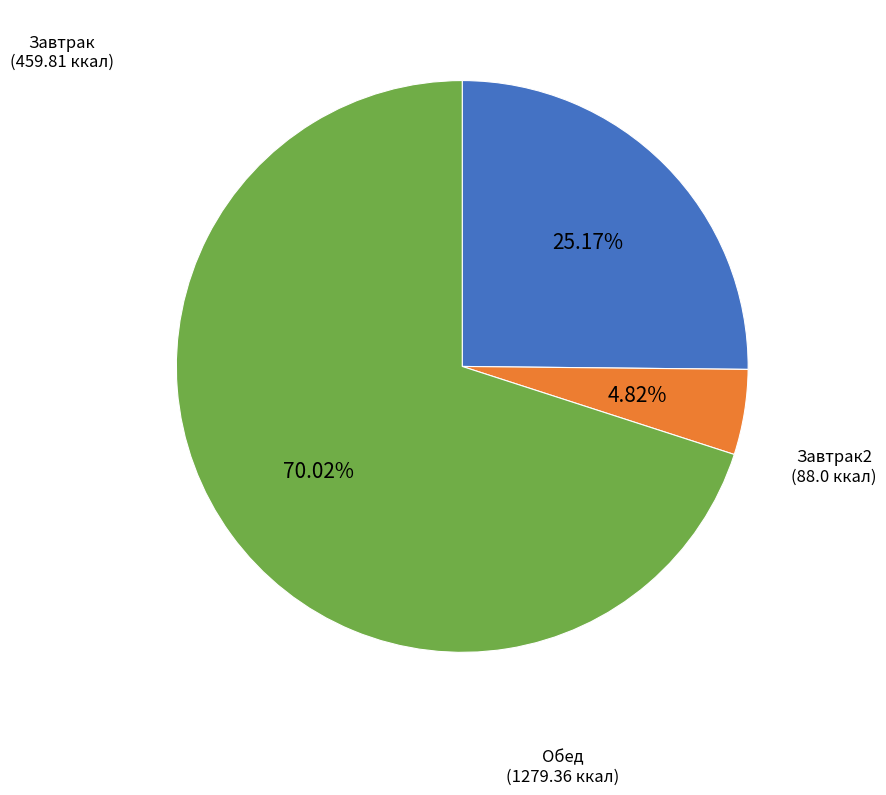

Does any single category account for the majority?

Yes